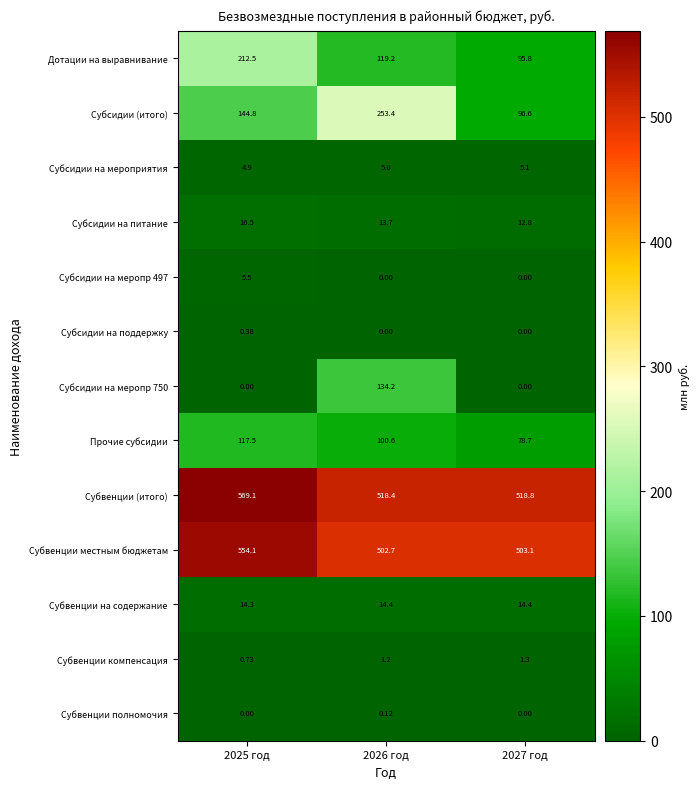

Count the number of data series in this chart.

13